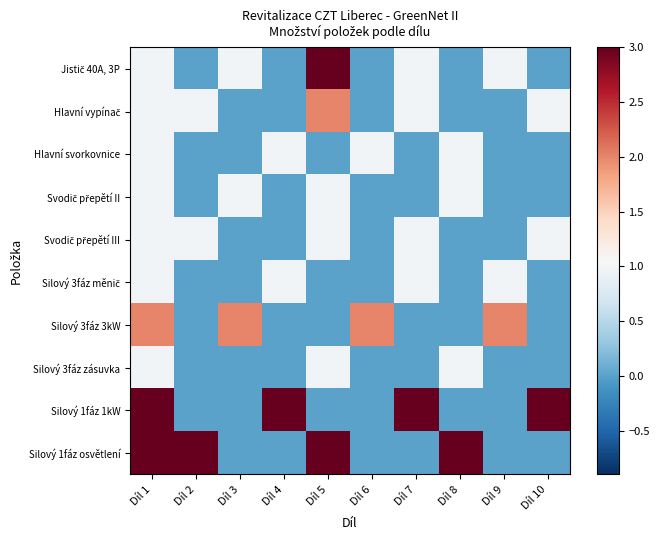

Rank the series at Díl 7 from lowest to highest value.

Hlavní svorkovnice, Svodič přepětí II, Silový 3fáz 3kW, Silový 3fáz zásuvka, Silový 1fáz osvětlení, Jistič 40A, 3P, Hlavní vypínač, Svodič přepětí III, Silový 3fáz měnič, Silový 1fáz 1kW